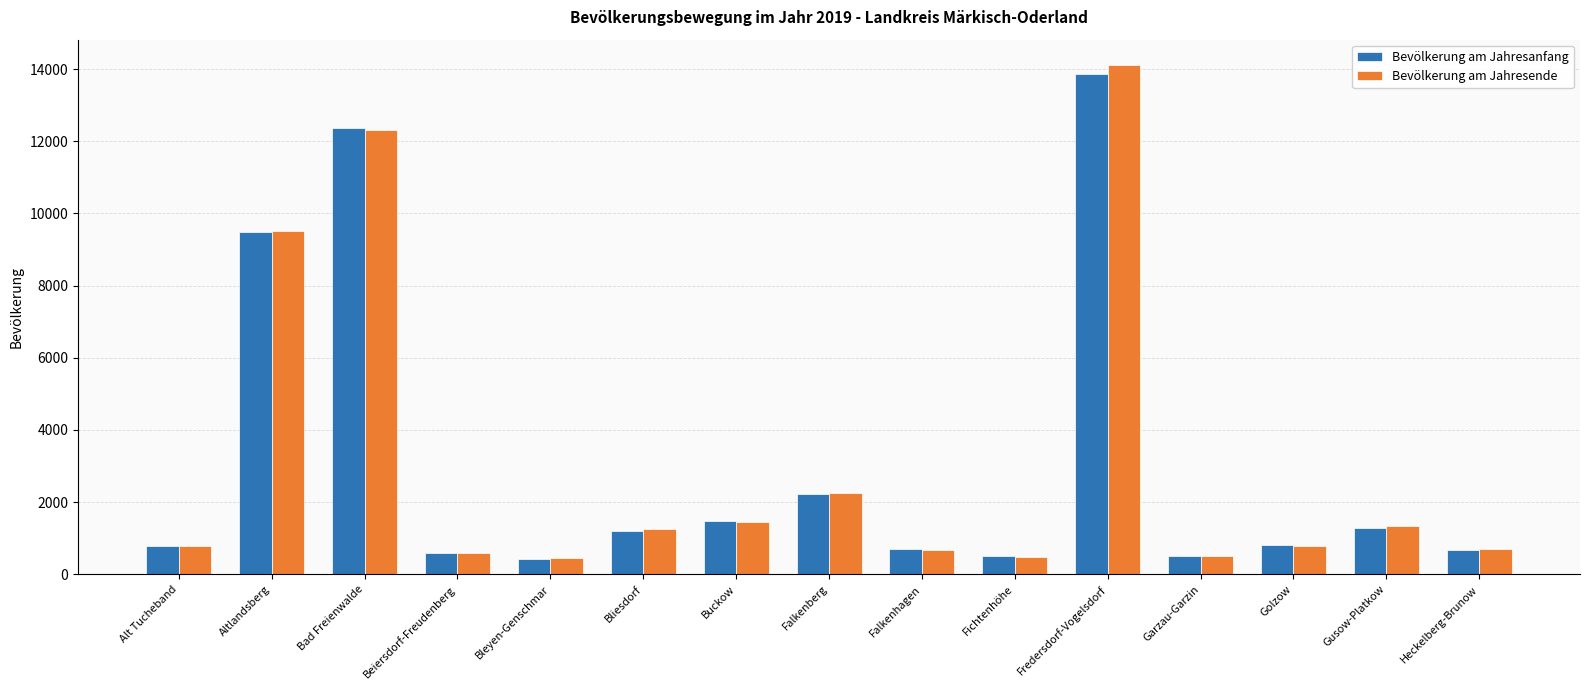

Is it true that Bevölkerung am Jahresende equals 9526 at Altlandsberg?

True